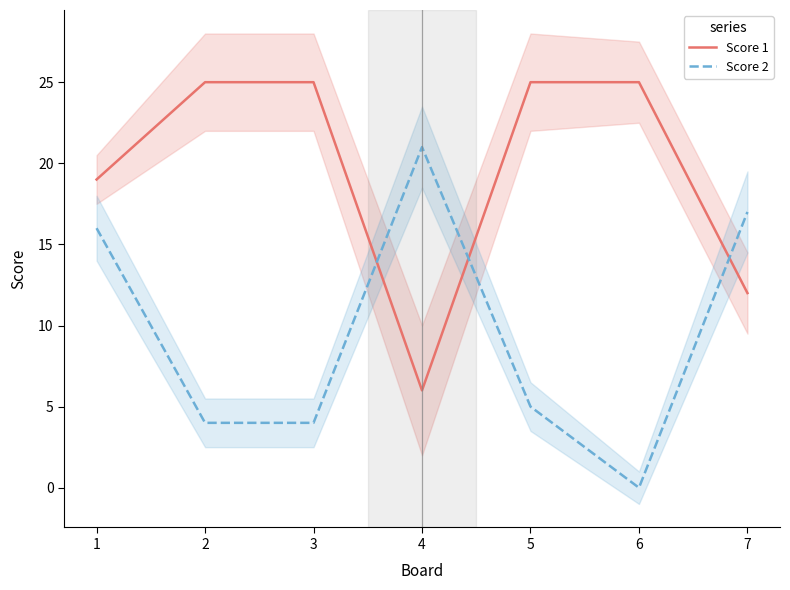

List the labels in order of Score 1 value, largest first.

2, 3, 5, 6, 1, 7, 4